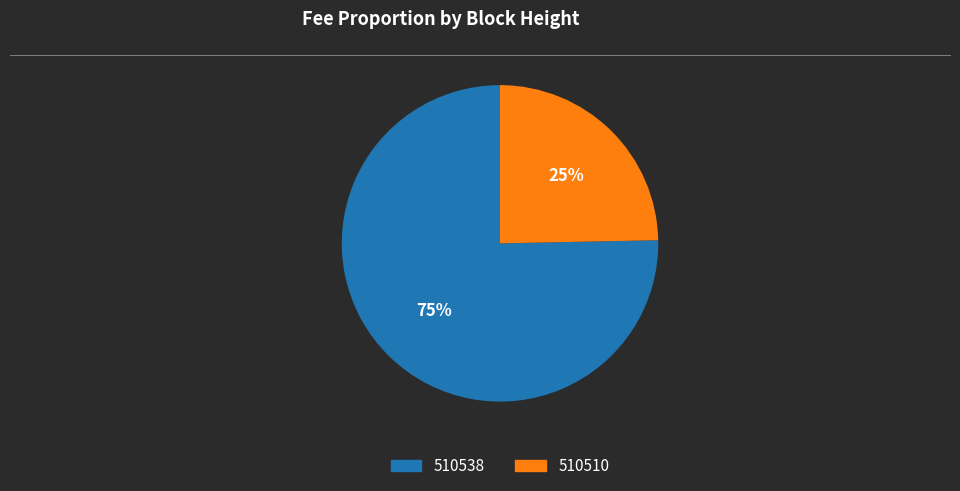

To the nearest percent, what portion does 510538 represent?

75%